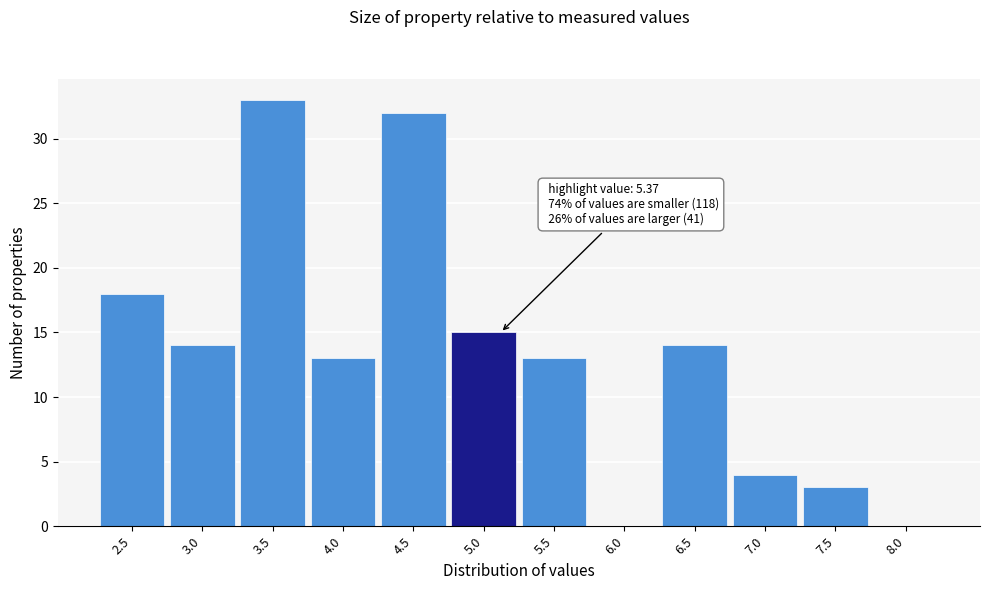

Reading right to left, extract all data points from this chart.

8.0=0	7.5=3	7.0=4	6.5=14	6.0=0	5.5=13	5.0=15	4.5=32	4.0=13	3.5=33	3.0=14	2.5=18